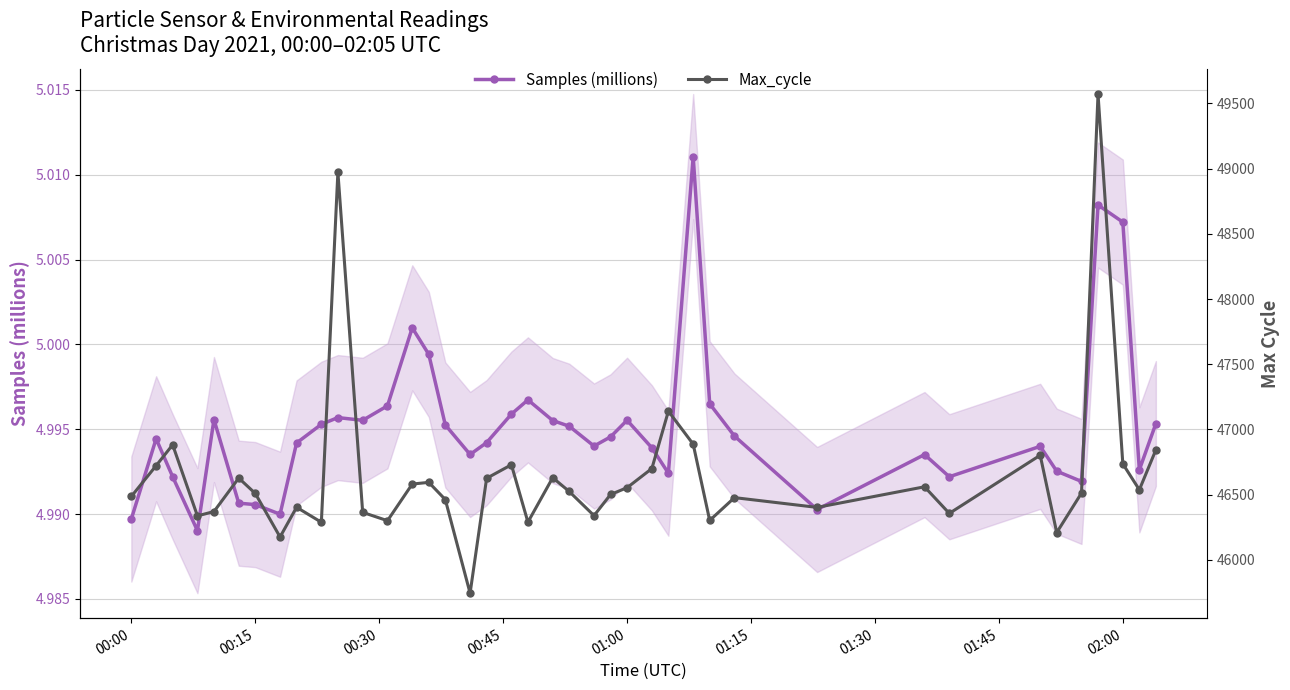

True or false: Samples (millions) has more than 2 points higher than both neighbors.

True